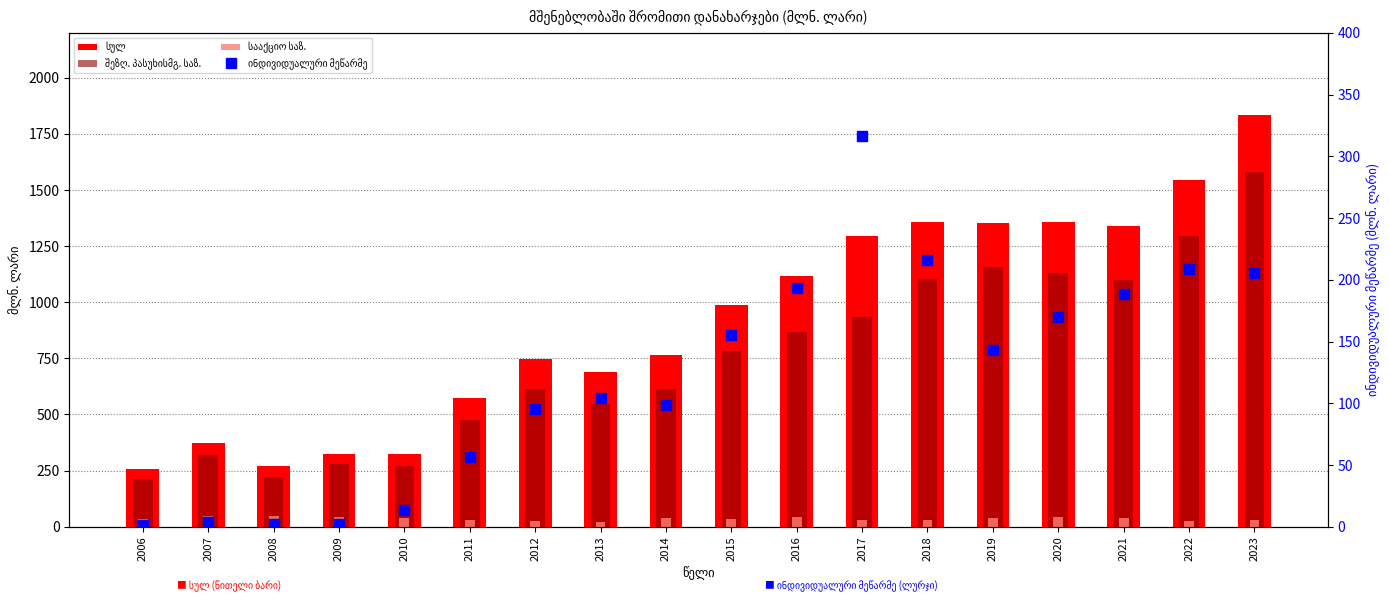

What is the average value of the სულ series?

916.8